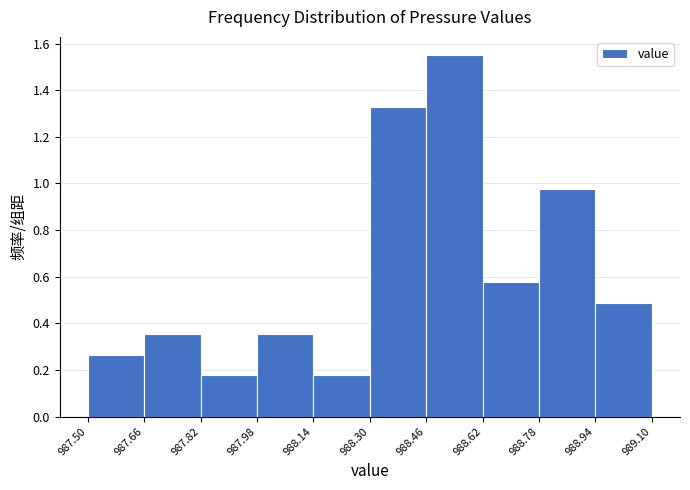

Reading left to right, transcribe this chart: for each bar, give the range it covers on the x-axis and its height. The values are not printed on the chart, so give them approximately, as read against the axis.

987.50 to 987.66: 0.26
987.66 to 987.82: 0.36
987.82 to 987.98: 0.18
987.98 to 988.14: 0.36
988.14 to 988.30: 0.18
988.30 to 988.46: 1.32
988.46 to 988.62: 1.56
988.62 to 988.78: 0.58
988.78 to 988.94: 0.98
988.94 to 989.10: 0.48